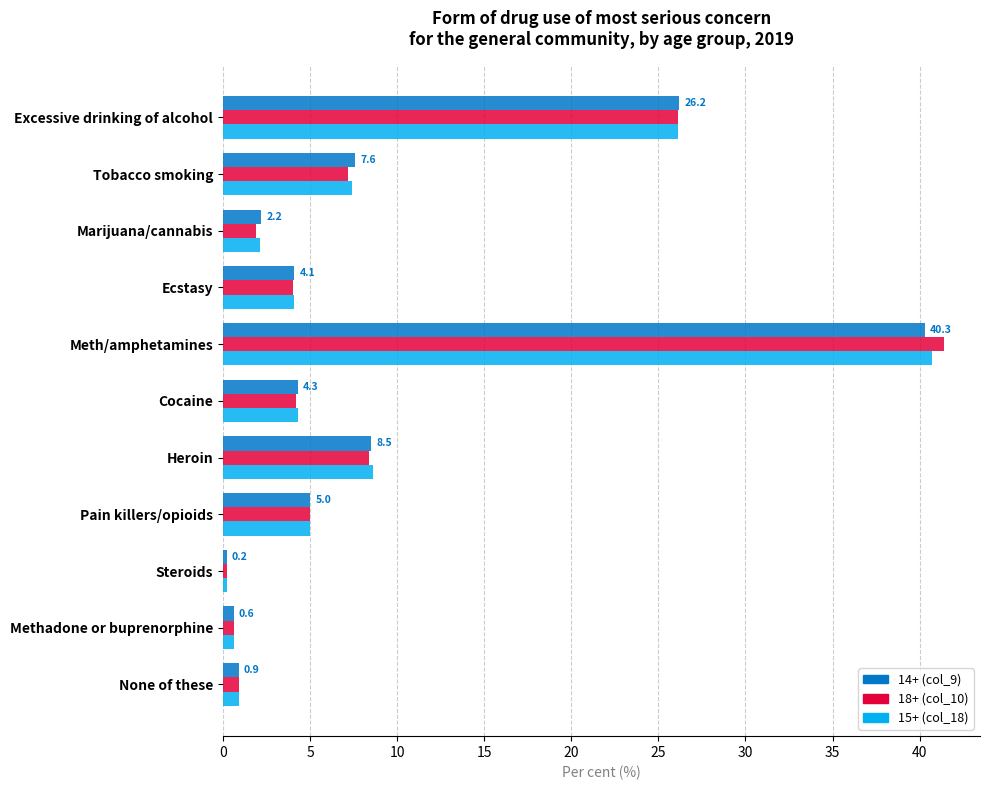

Which series has the largest range (max minus min)?

18+ (col_10)